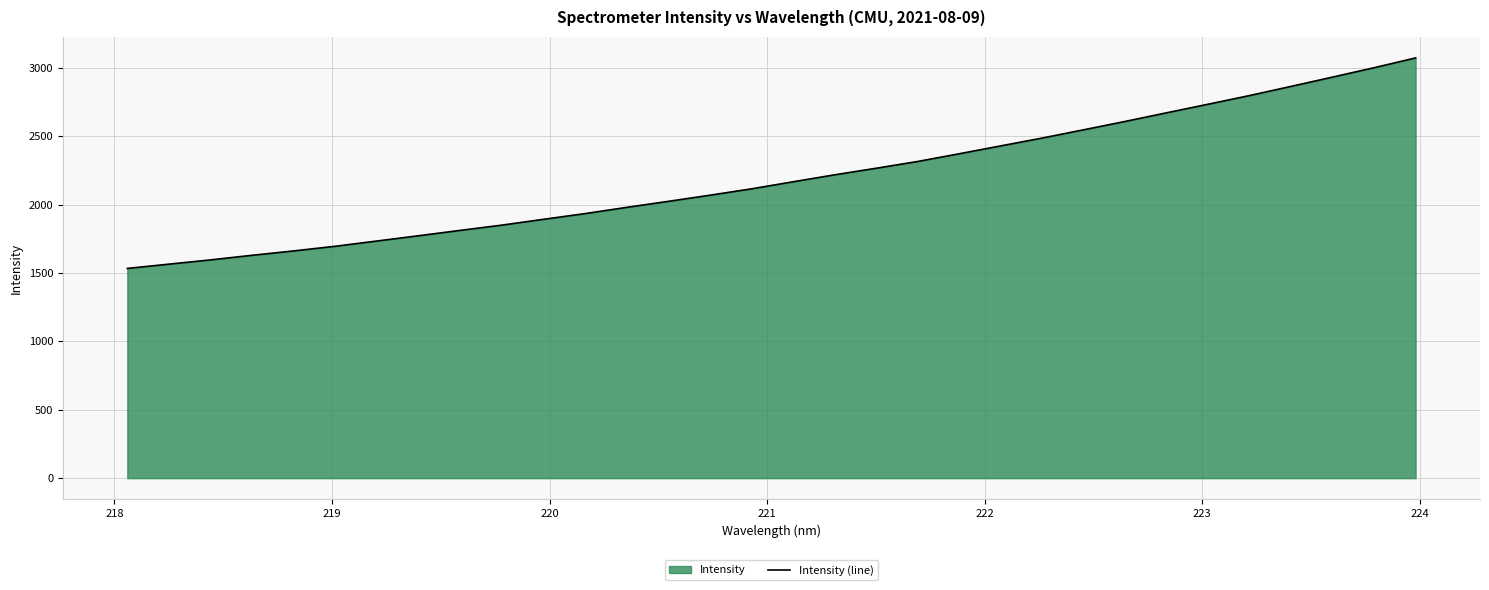

What is the minimum value shown in the chart?

1533.9